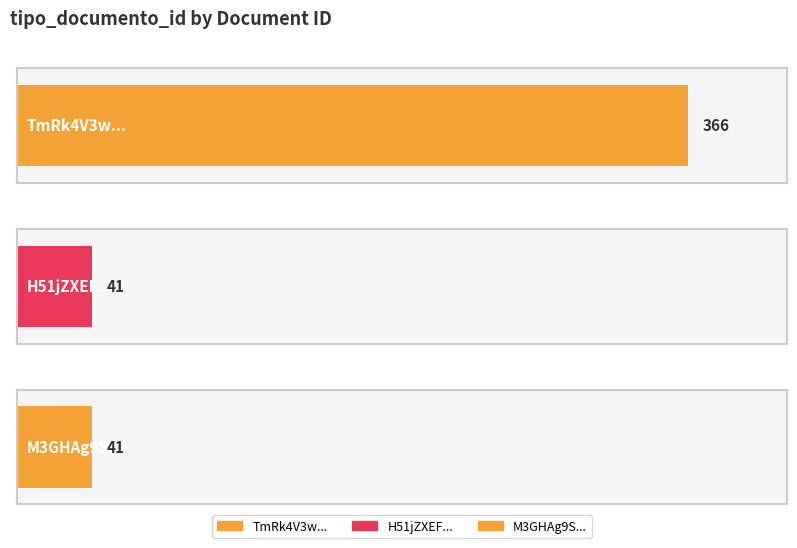

How many bars are there in total?

3